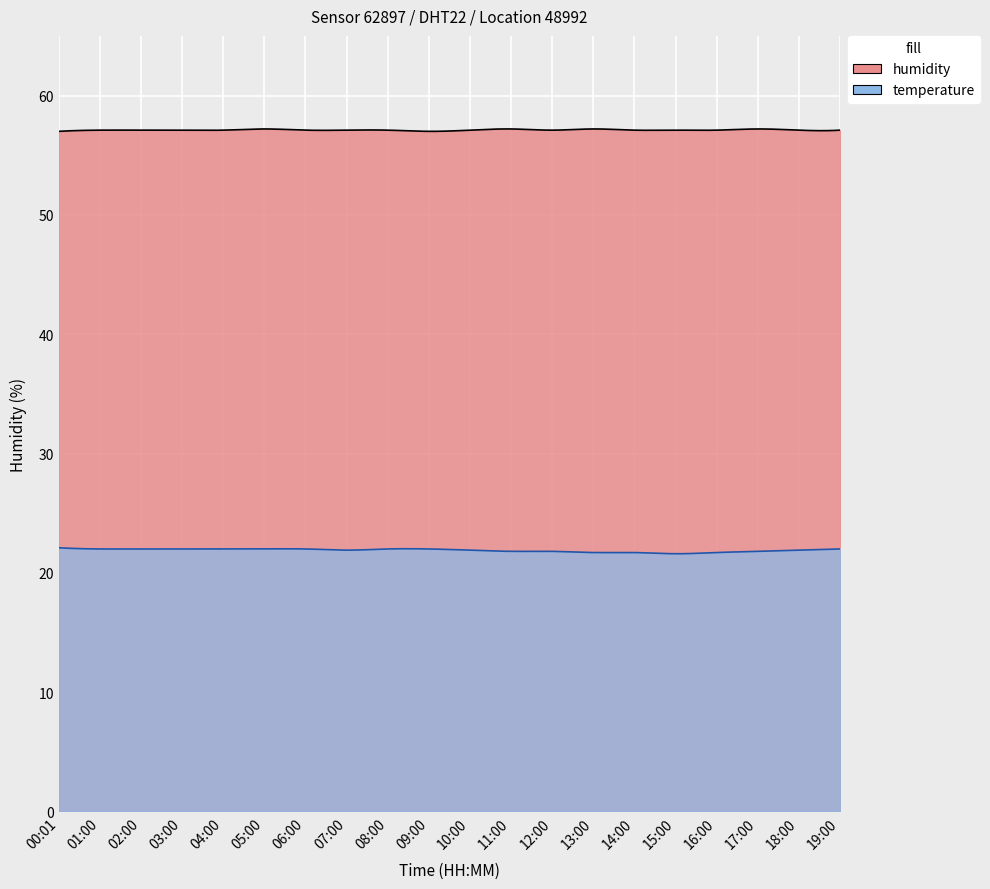

How many humidity values are between 57 and 58?

20